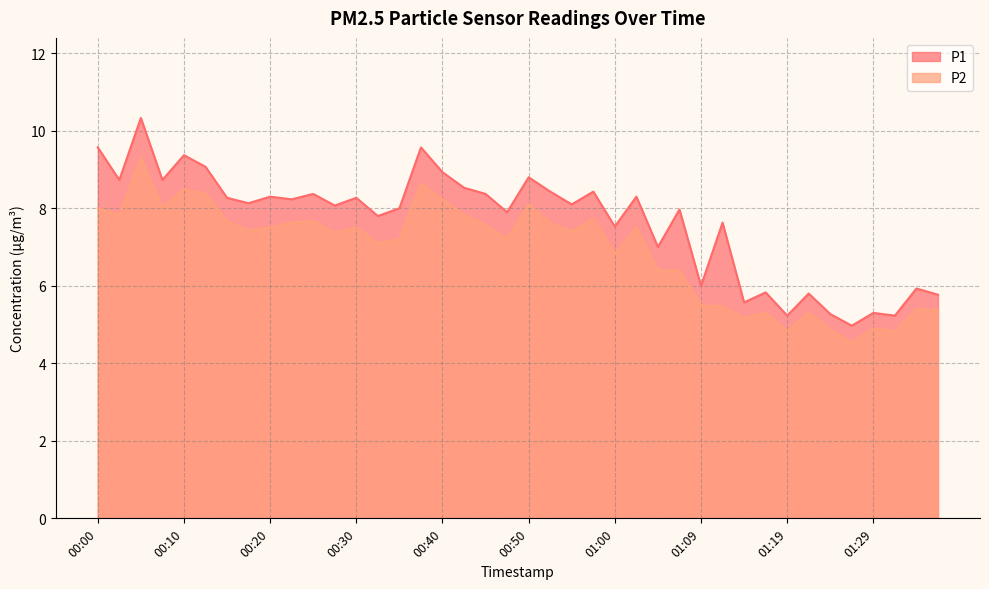

Count the number of data series in this chart.

2